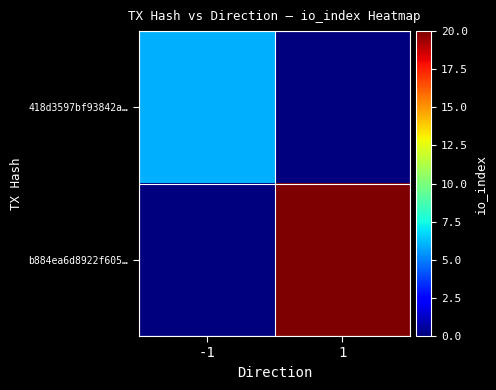

Which category has the highest value across all series?

1